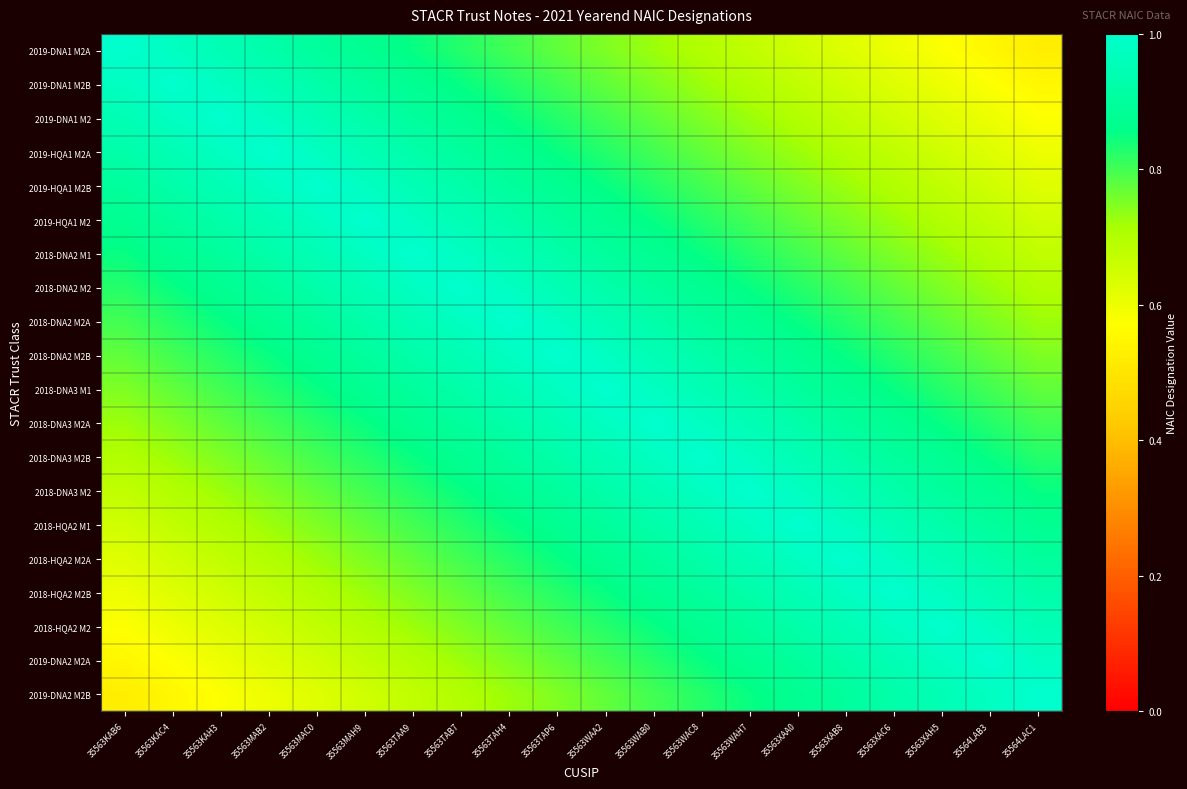

Count the number of categories in the chart.

20